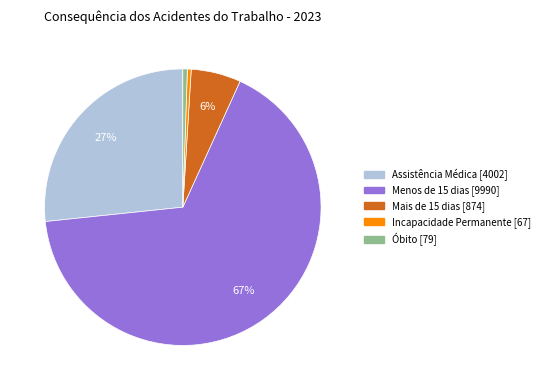

Which category has the biggest portion of the pie?

Menos de 15 dias